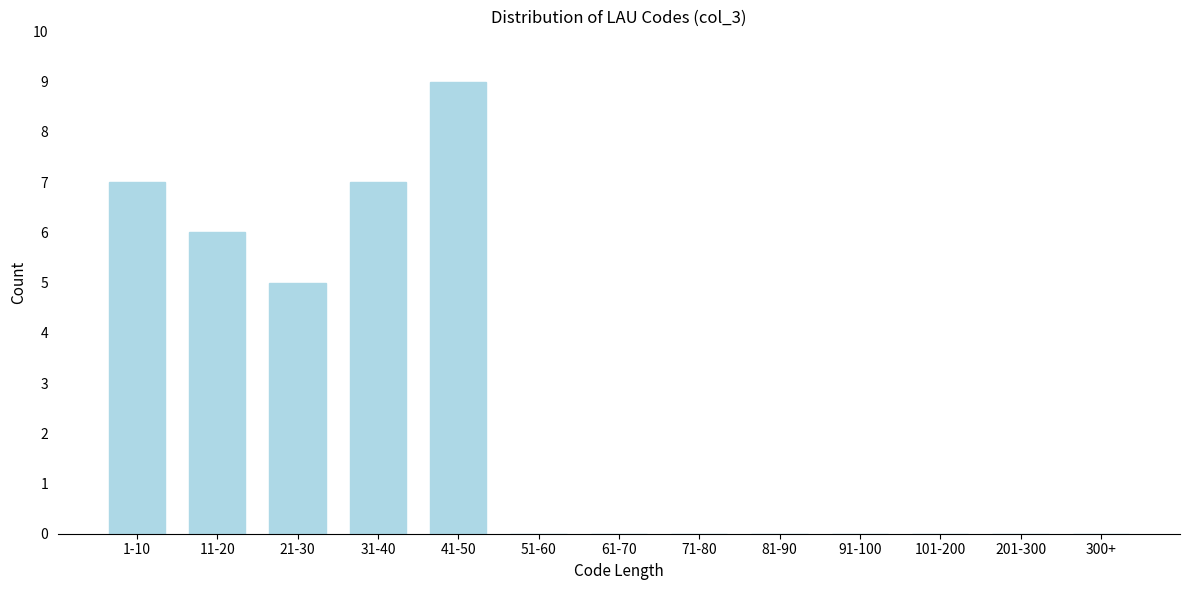

Reading left to right, extract all data points from this chart.

1-10=7	11-20=6	21-30=5	31-40=7	41-50=9	51-60=0	61-70=0	71-80=0	81-90=0	91-100=0	101-200=0	201-300=0	300+=0